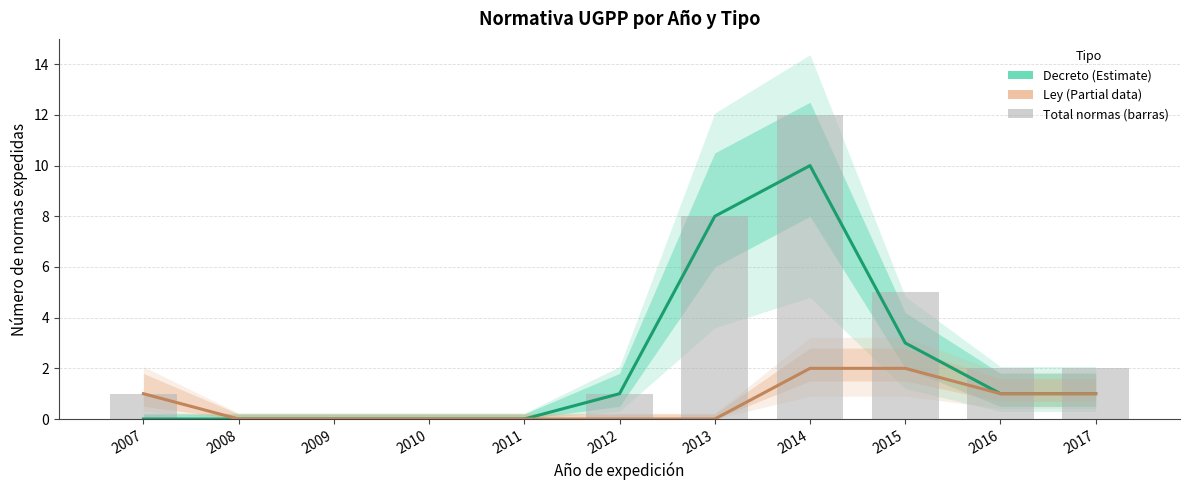

What is the average value of the Ley series?

1